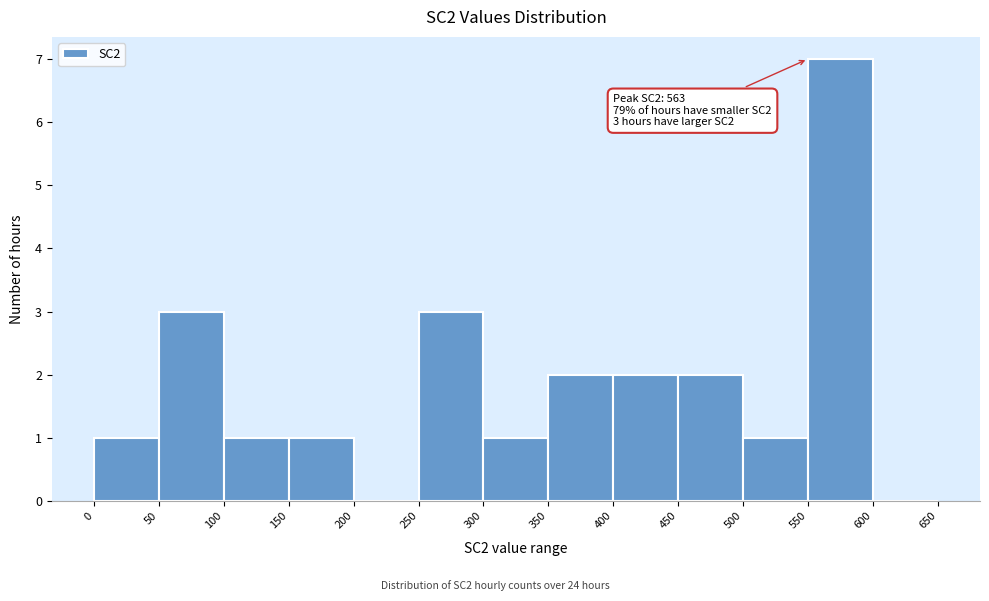

Which range on the x-axis has the tallest bar?

550 to 600